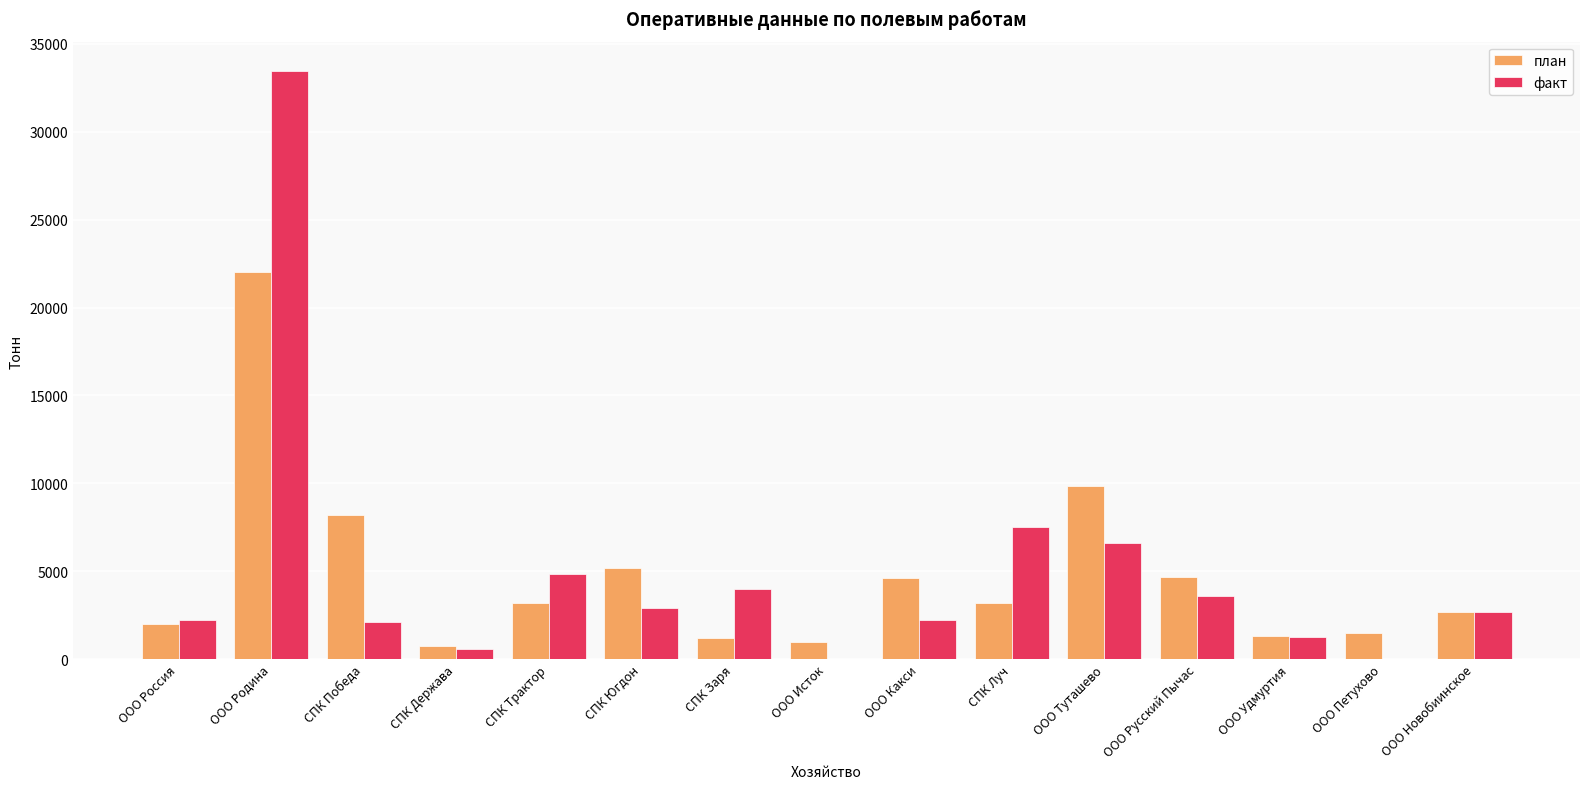

Which series changed the most between СПК Победа and ООО Петухово?

план